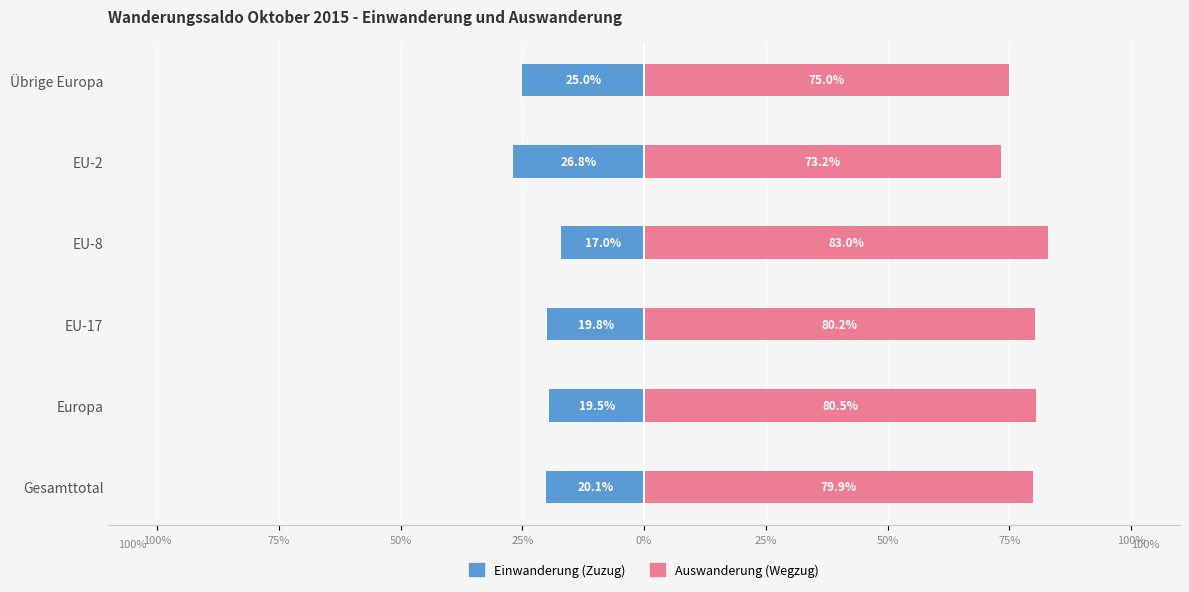

Which series has the largest range (max minus min)?

Einwanderung (Zuzug)